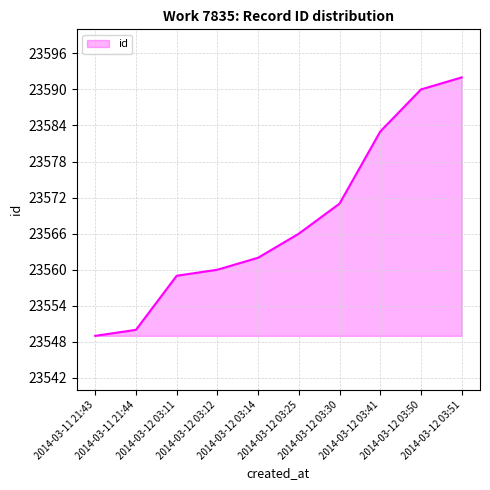

True or false: the data has more than 2 interior local peaks.

False